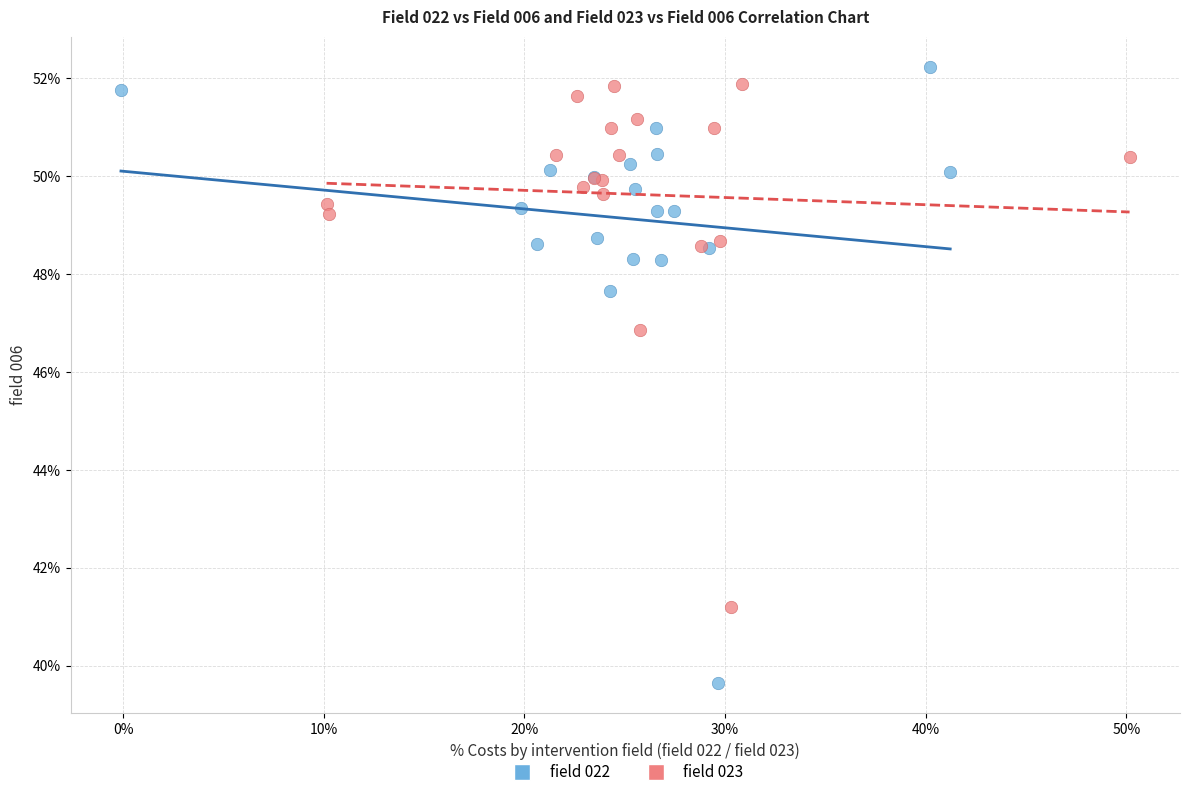

Which series has the largest Y range (max minus min)?

field 022